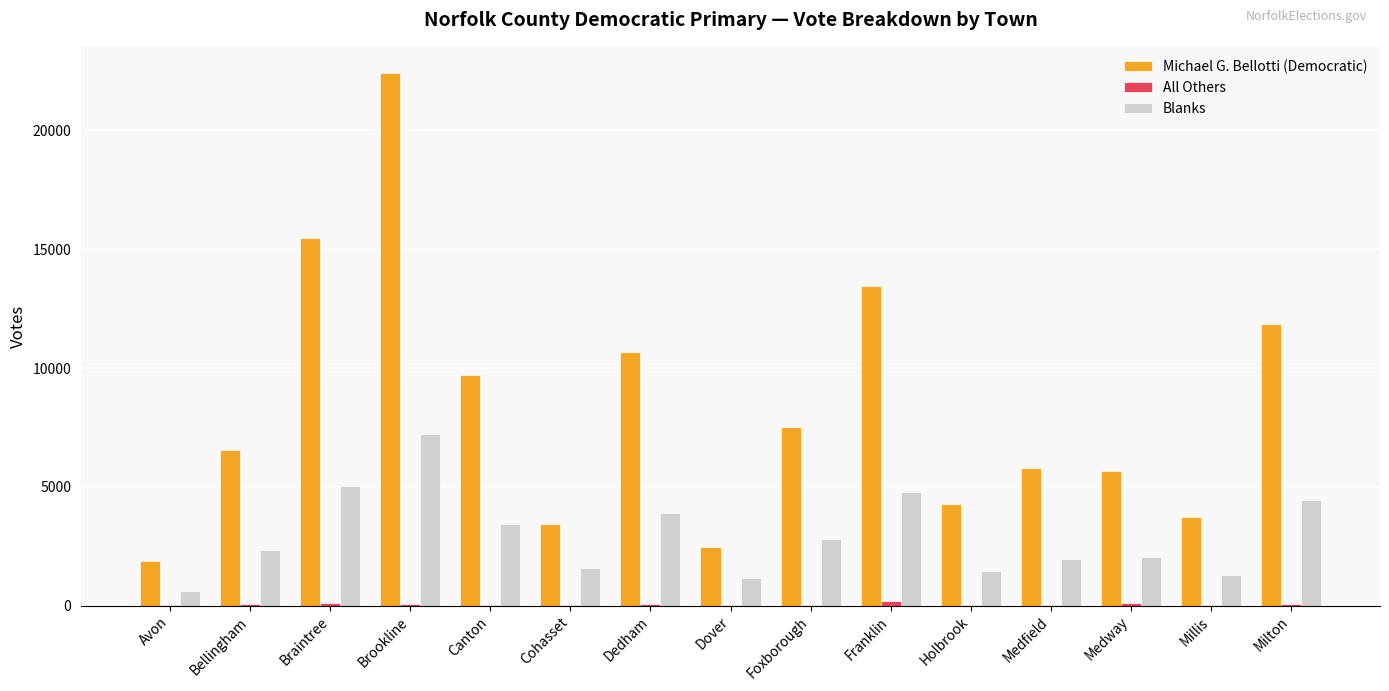

Which series has the largest range (max minus min)?

Michael G. Bellotti (Democratic)